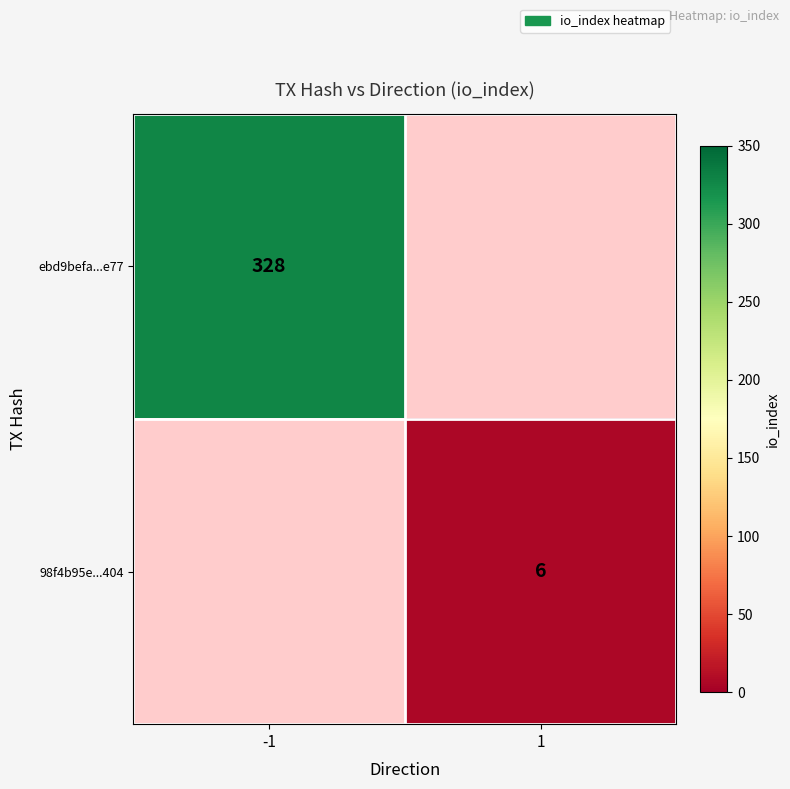

At which category does the chart reach its peak across all series?

-1